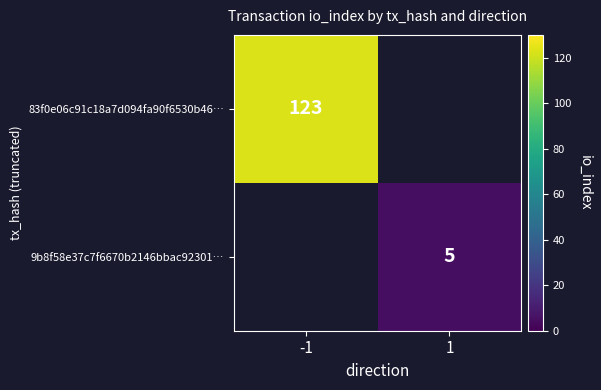

Is it true that 83f0e06c91c18a7d094fa90f6530b46… equals 123 at -1?

True